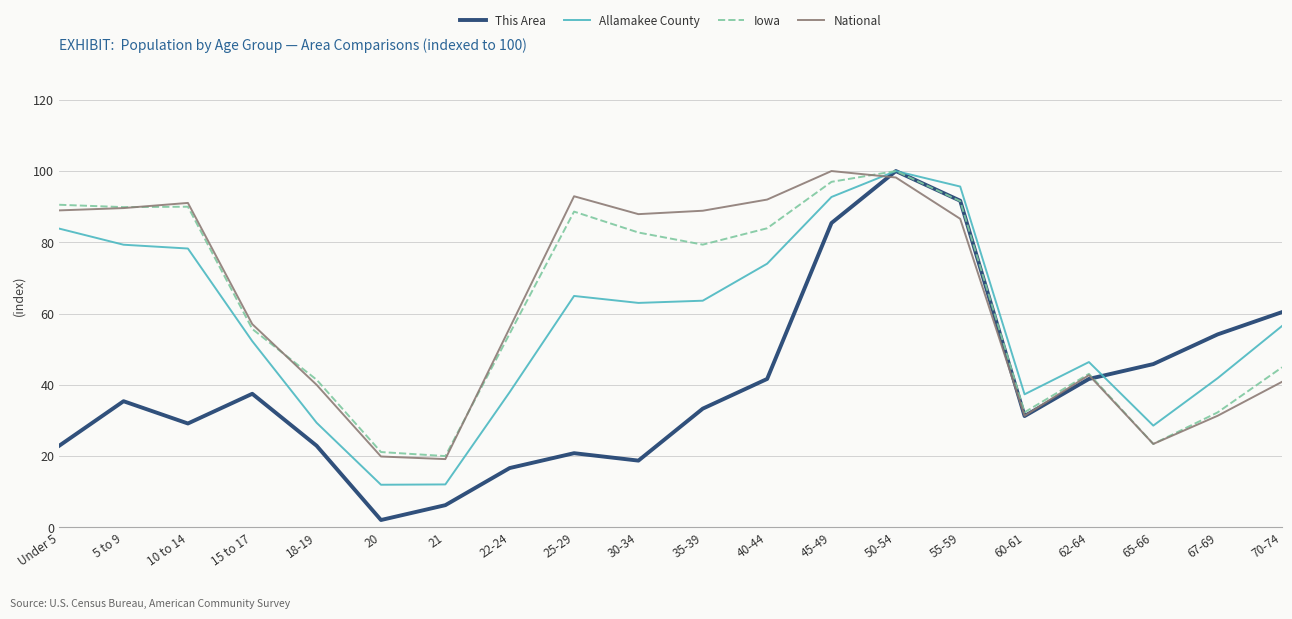

At which category is the sum across all series the highest?

50-54